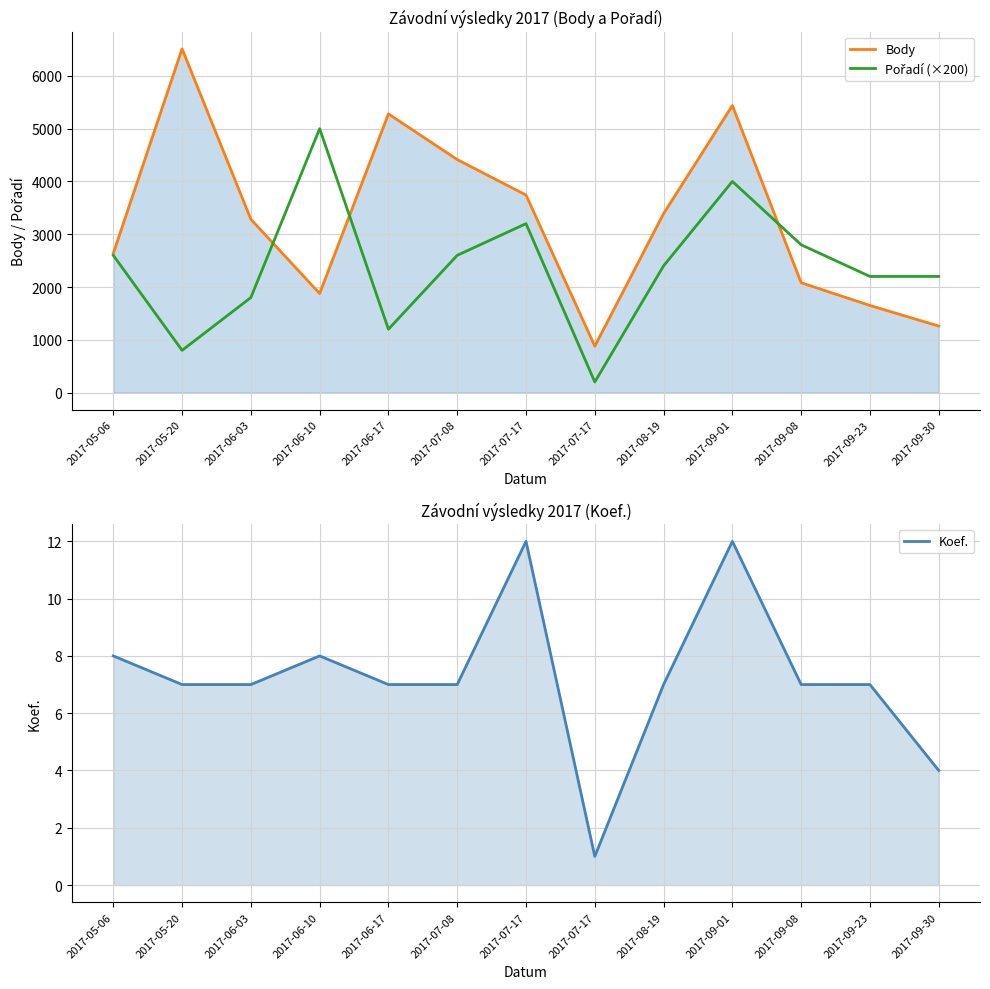

Is it true that Body equals 2909 at 2017-09-23?

False